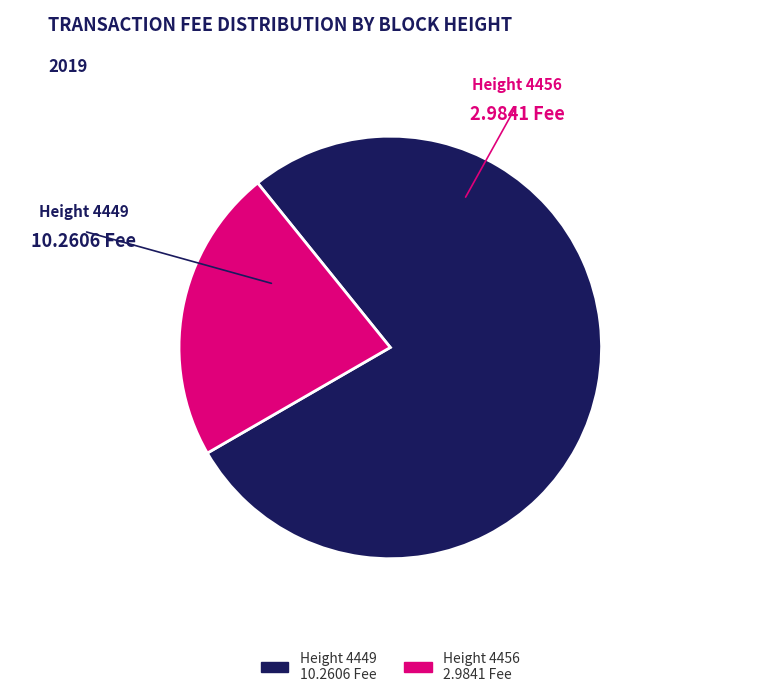

Combined, do Height 4456 2.9841 Fee and Height 4449 10.2606 Fee account for over 50%?

Yes